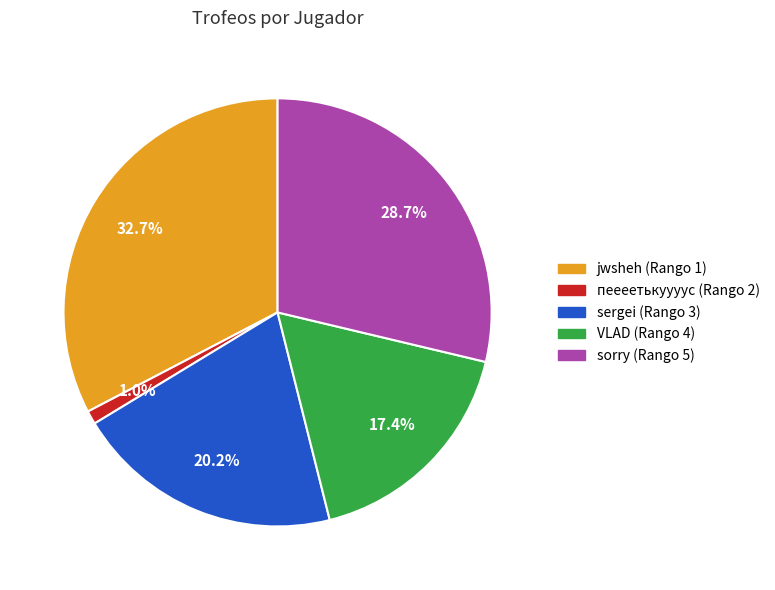

Approximately how many times larger is the value at sergei (Rango 3) compared to VLAD (Rango 4)?

1.2